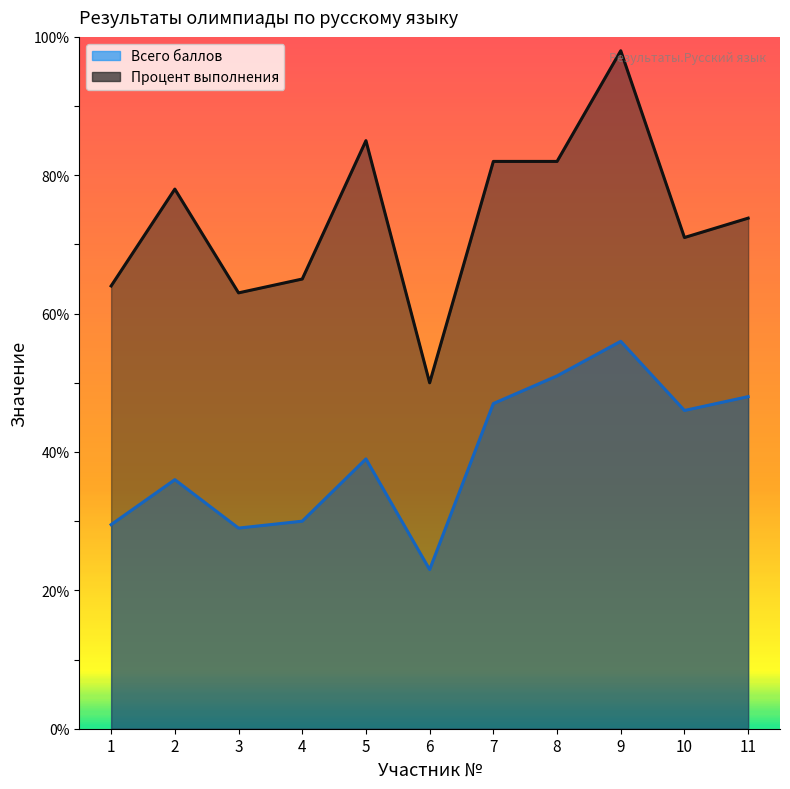

Which has a higher value, 3 or 6?

3